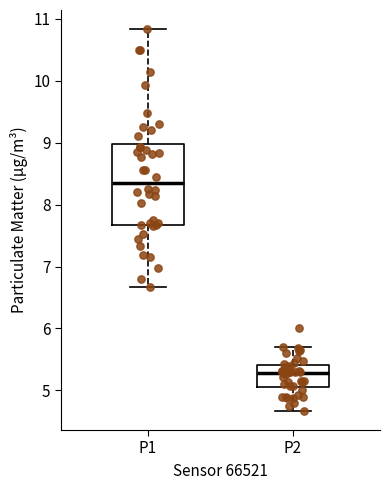

Reading left to right, read every box against the y-axis: the position of its median line, the range the box covers, and the ends of its whiskers. The values are not printed on the chart, so give them approximately, as read against the axis.

P1: median 8.4, box 7.7 to 9.0, whiskers 6.7 to 10.8
P2: median 5.3, box 5.1 to 5.4, whiskers 4.7 to 5.7